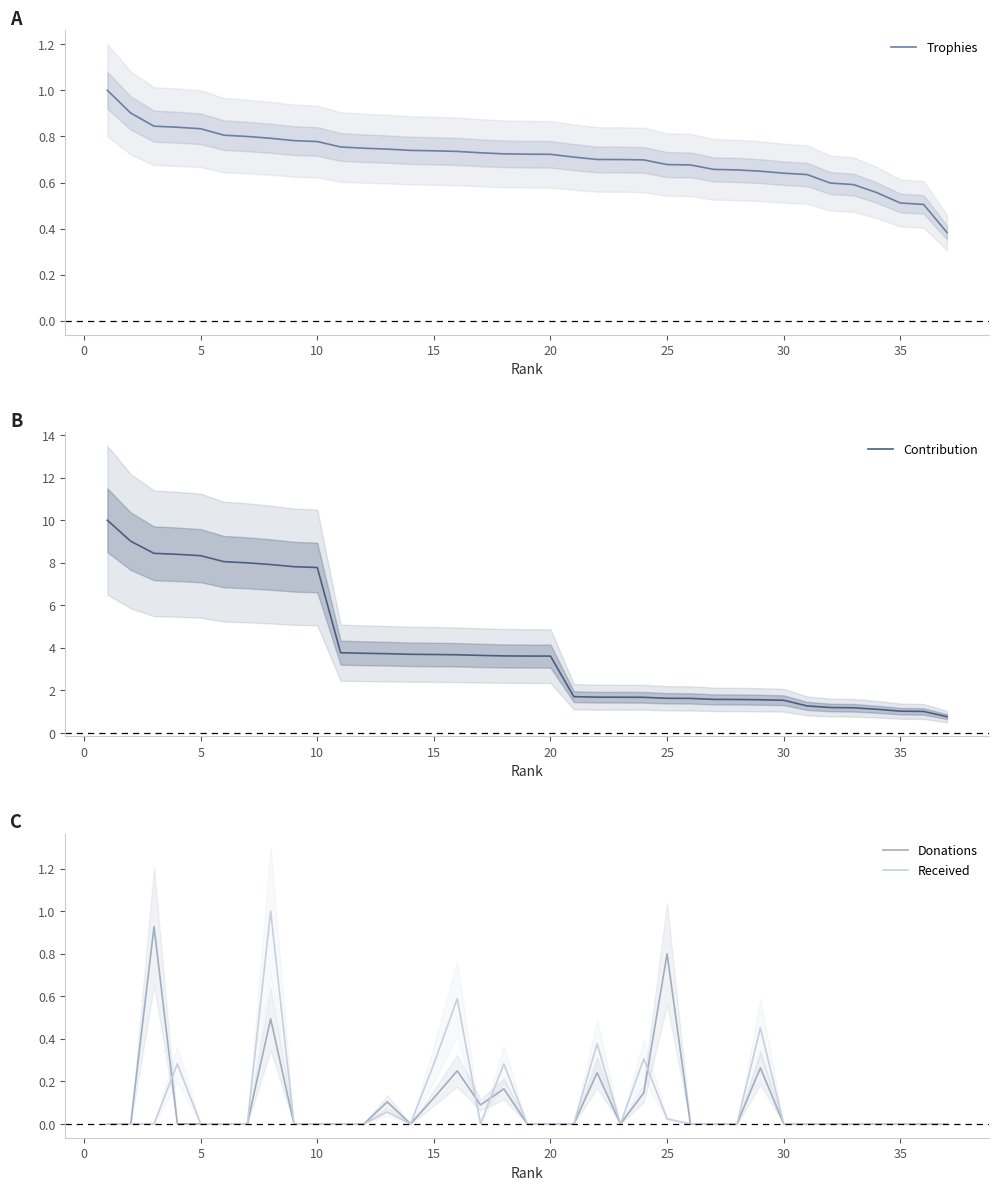

What is the lowest value of the Contribution series?

0.8